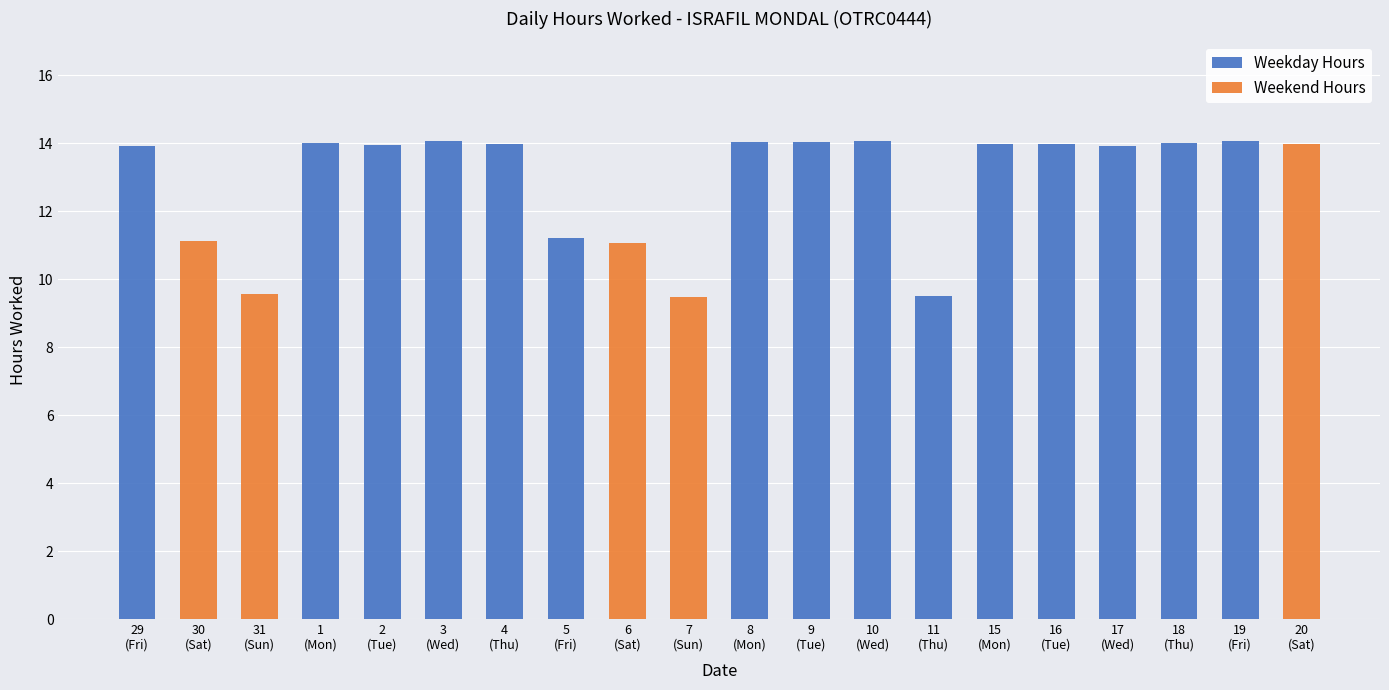

Reading right to left, transcribe all the data shown in this chart.

Weekday Hours: 0.0	14.1	14.0	13.9	14.0	14.0	9.5	14.1	14.0	14.1	0.0	0.0	11.2	14.0	14.1	14.0	14.0	0.0	0.0	13.9
Weekend Hours: 14.0	0.0	0.0	0.0	0.0	0.0	0.0	0.0	0.0	0.0	9.5	11.1	0.0	0.0	0.0	0.0	0.0	9.6	11.1	0.0